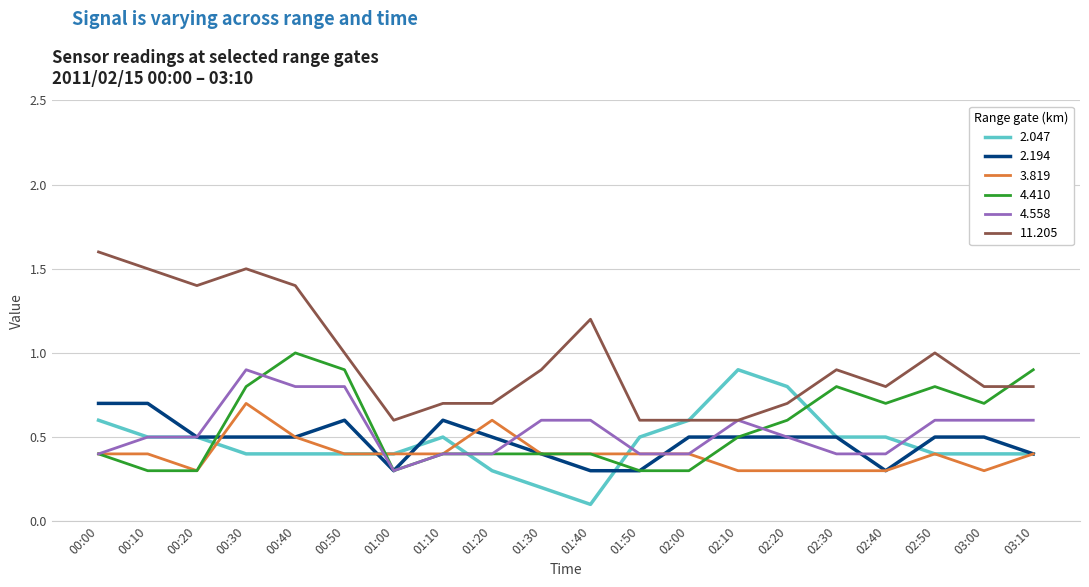

Which series has the largest total across all categories?

11.205